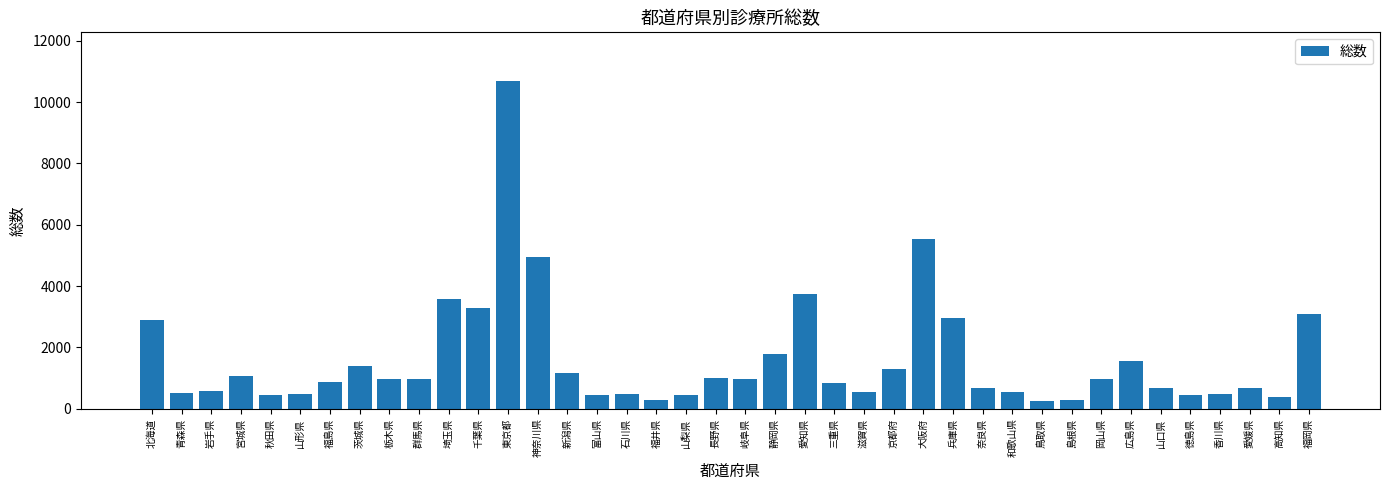

True or false: the data shows 583 at 岩手県.

True